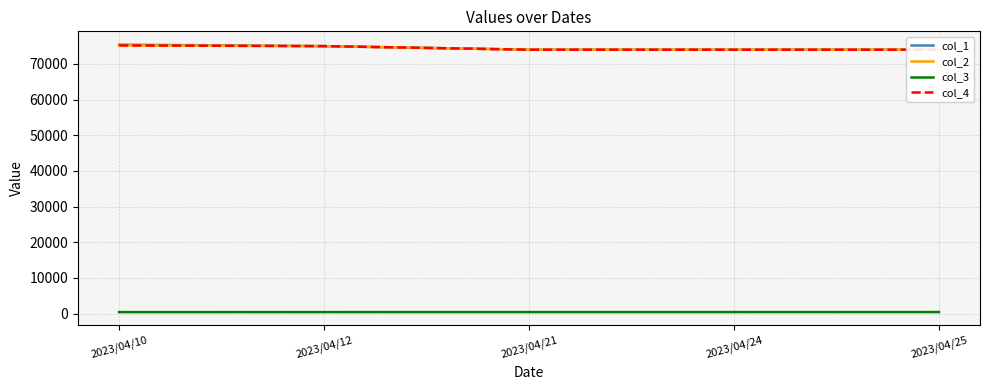

Which series has the largest range (max minus min)?

col_1